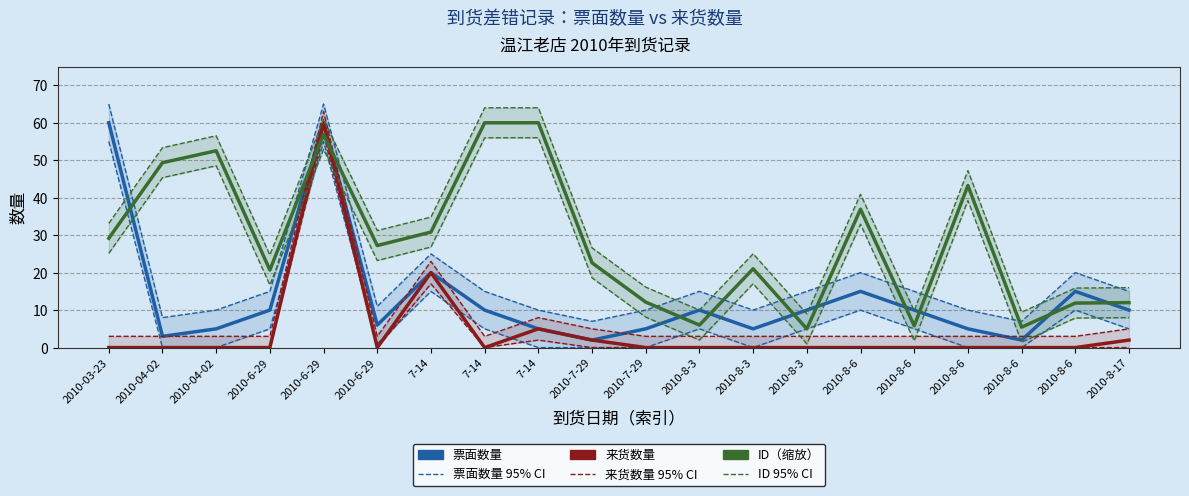

At how many categories does at least one series exceed 28?

9